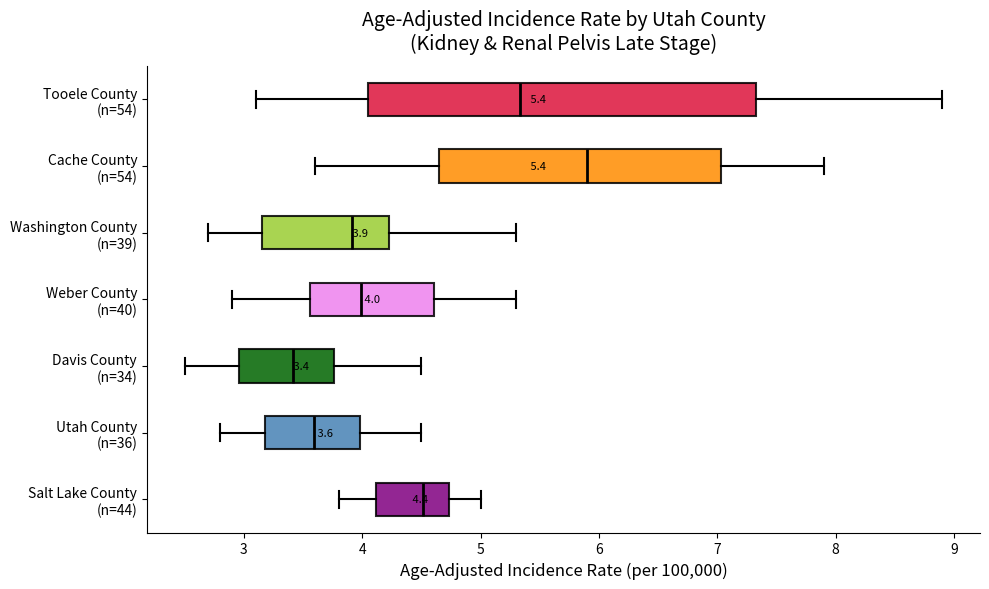

Which box is the widest, from its left edge to its right edge?

Tooele County (n=54)